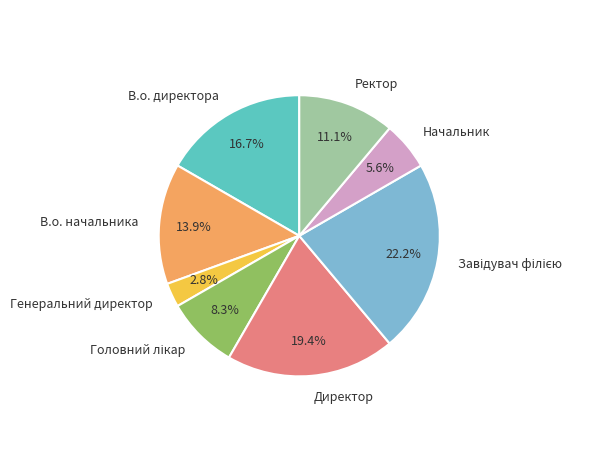

What portion of the pie excludes Начальник?

94.4%